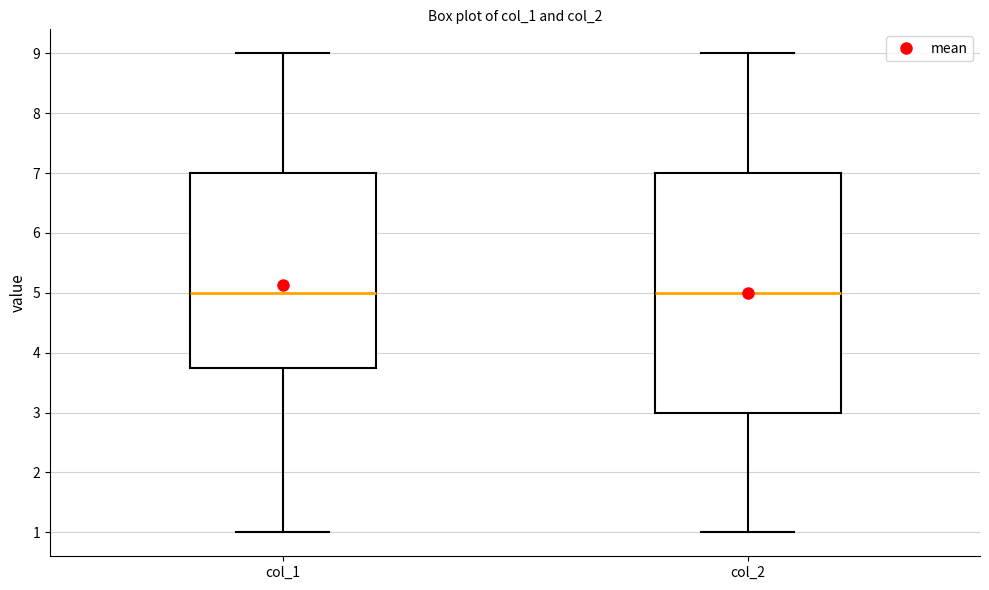

Where is the upper edge of the box for col_1 on the y-axis? The values are not printed on the chart, so give them approximately, as read against the axis.

7.0